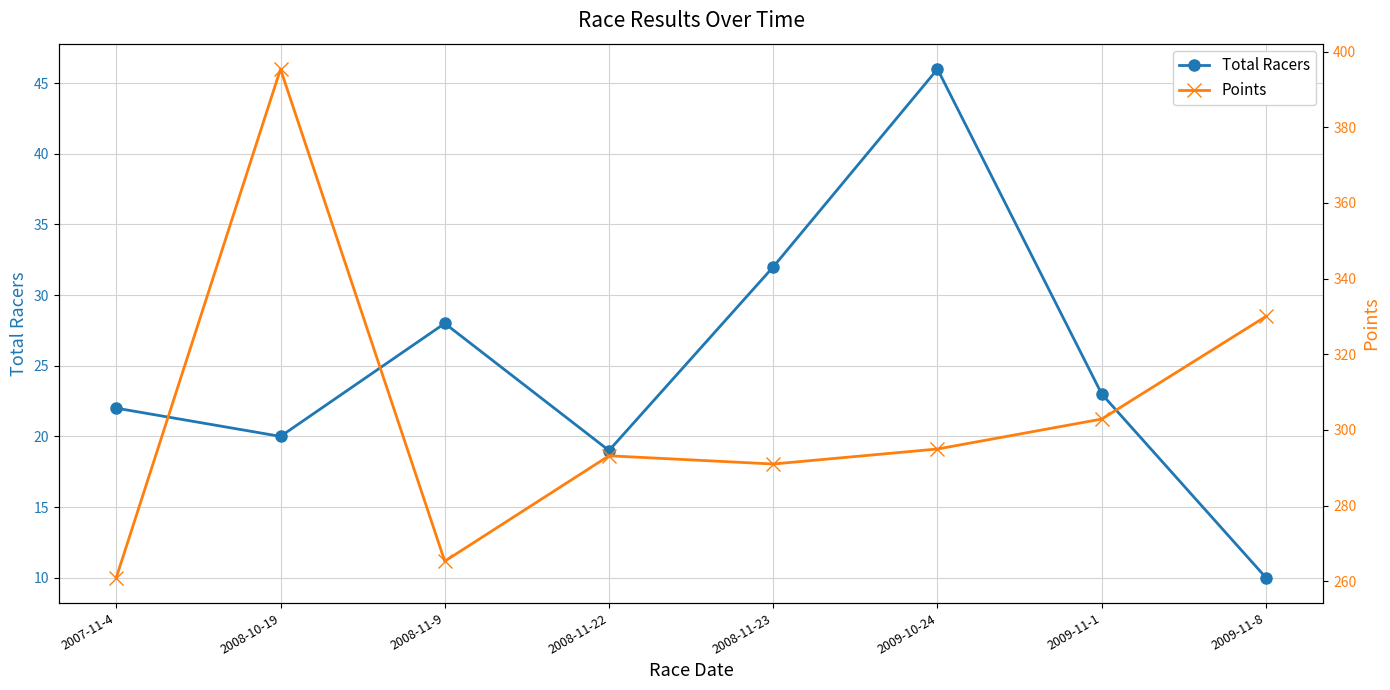

Which series has the widest spread of values?

Points